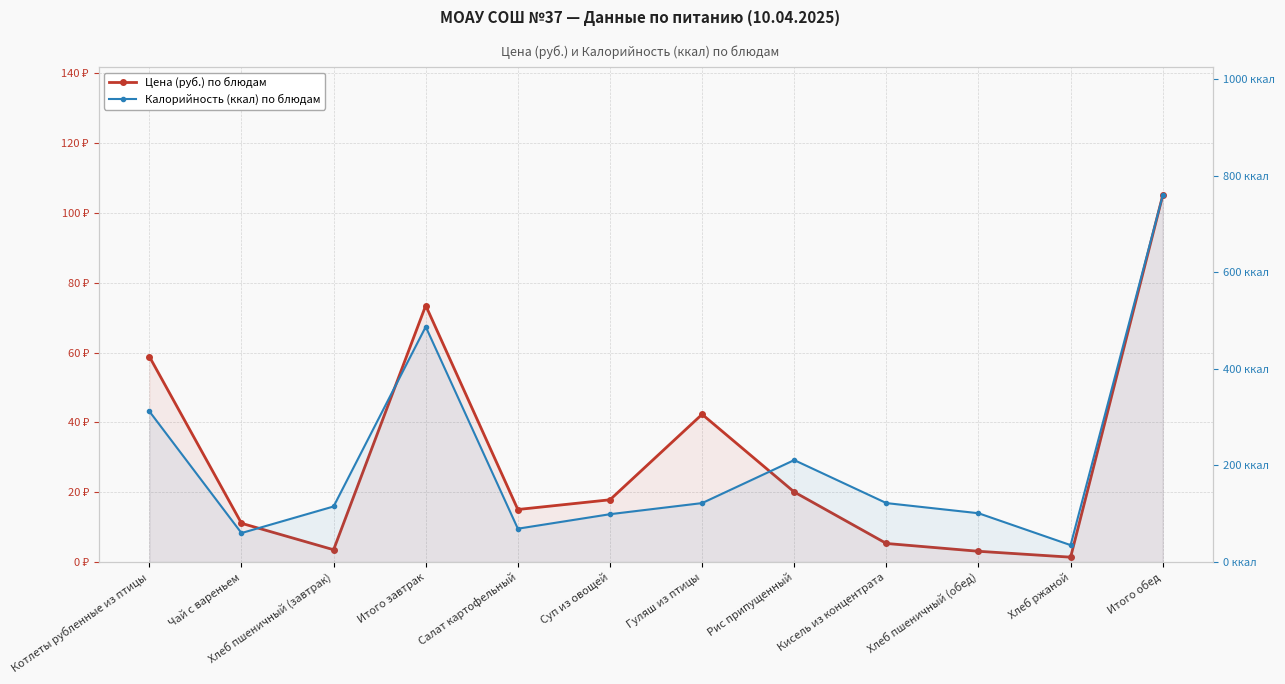

True or false: Цена (руб.) and Калорийность (ккал) cross at least once.

False